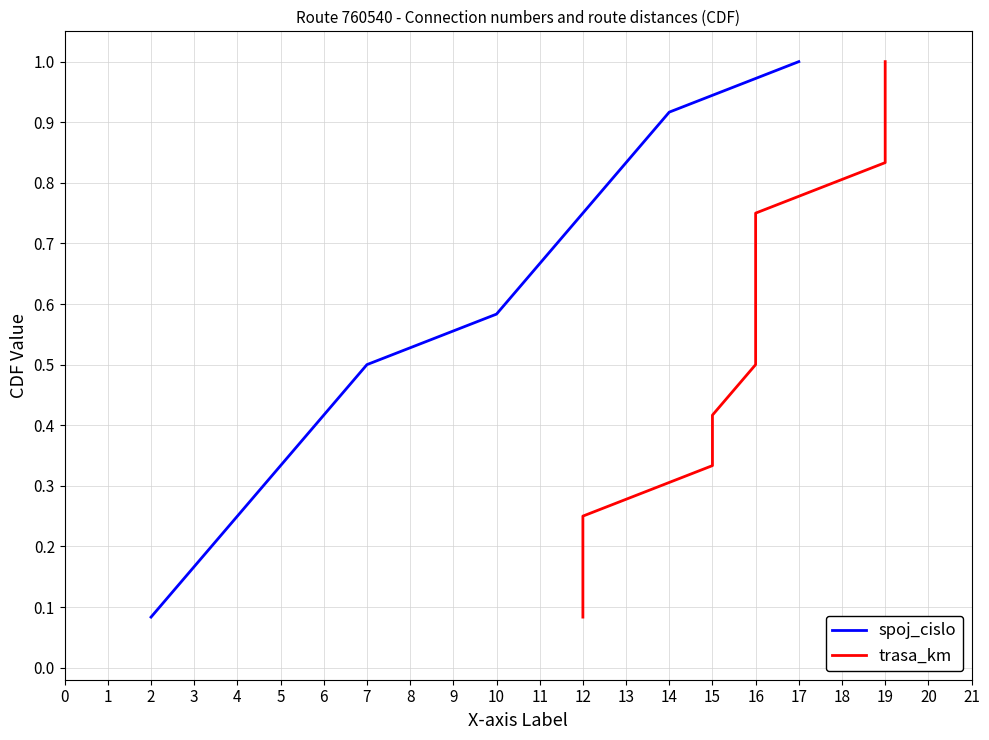

True or false: trasa_km and spoj_cislo intersect in this chart.

False